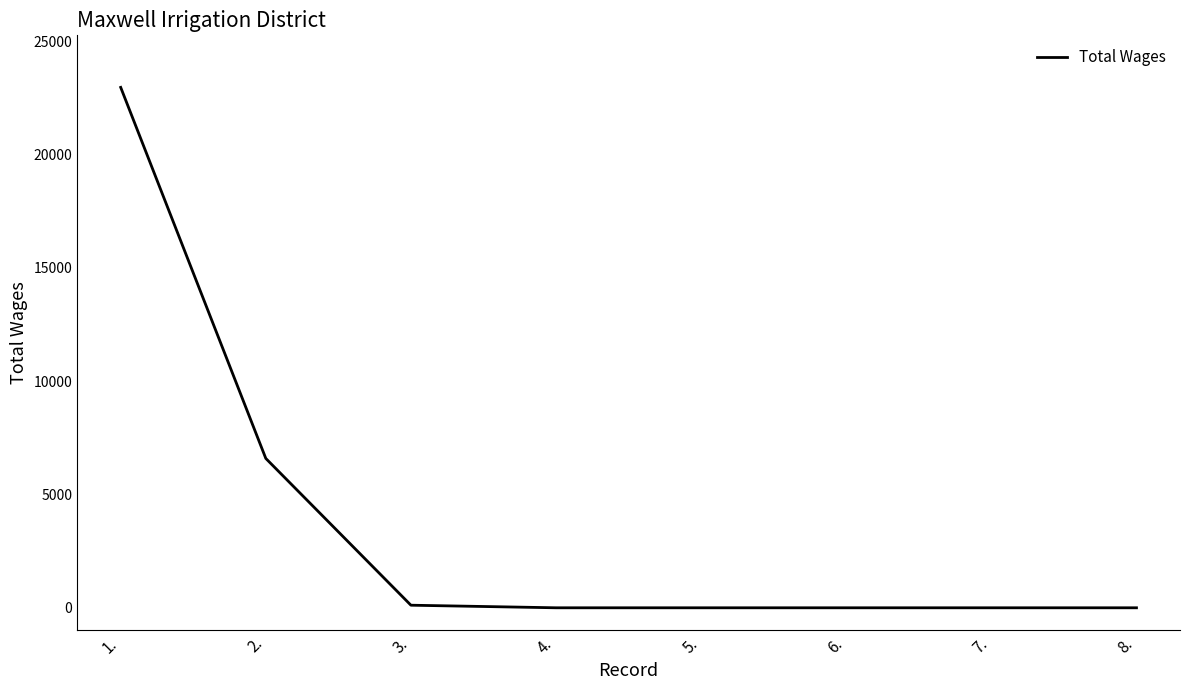

True or false: there are more than 2 points higher than both neighbors.

False